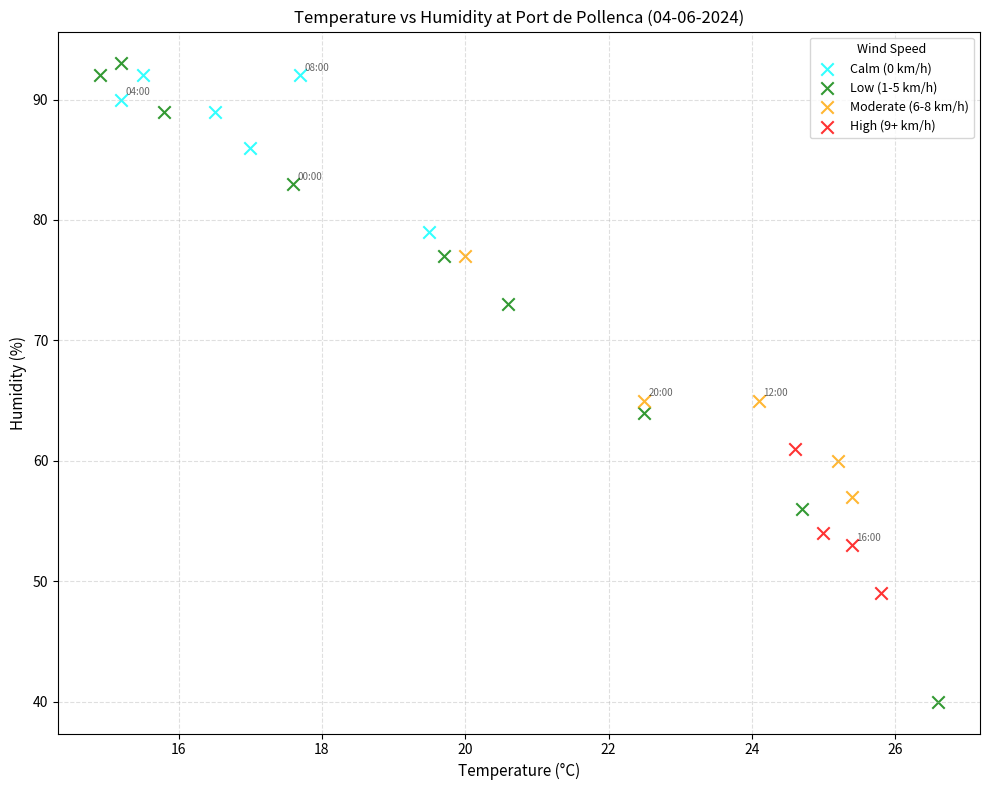

Which series has the widest spread of Y values?

Low (1-5 km/h)